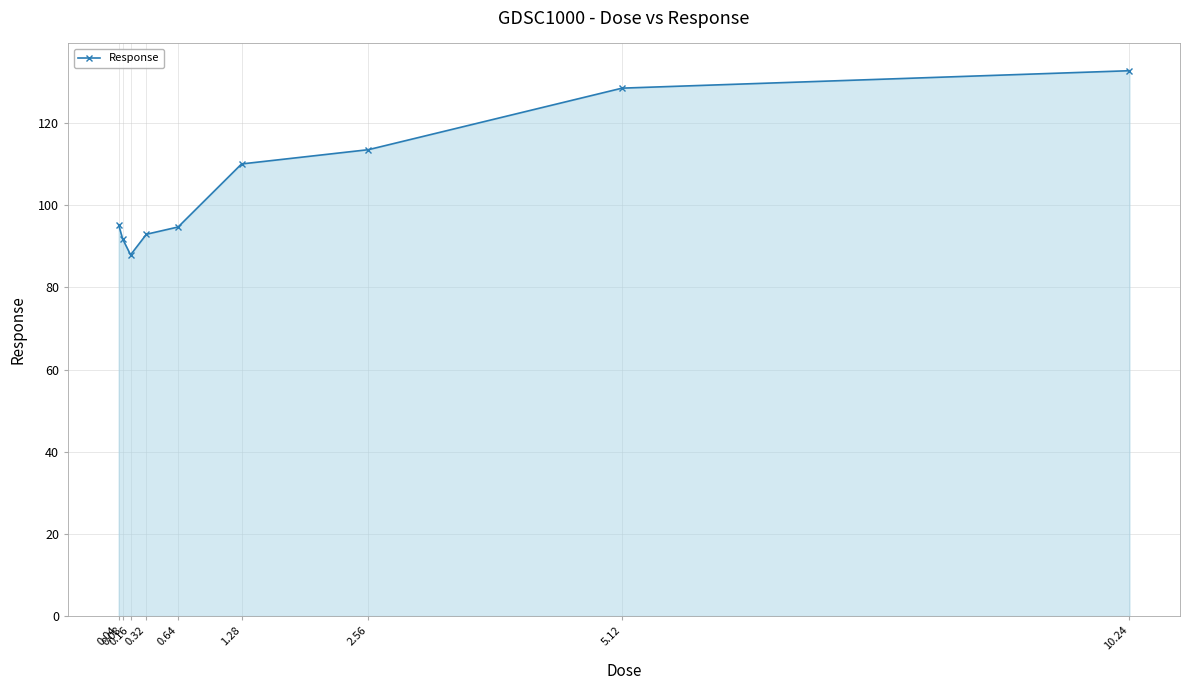

Which label corresponds to the smallest value in the chart?

0.16